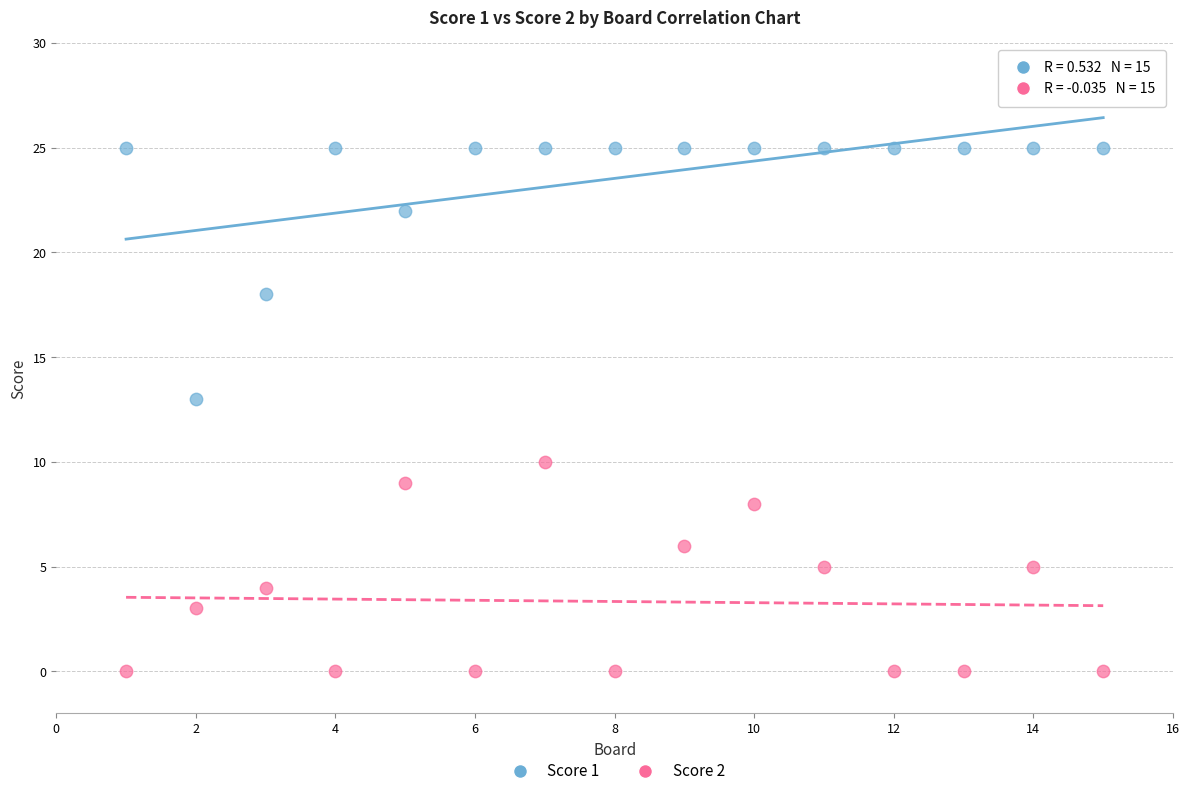

Which series contains the lowest Y value?

Score 2